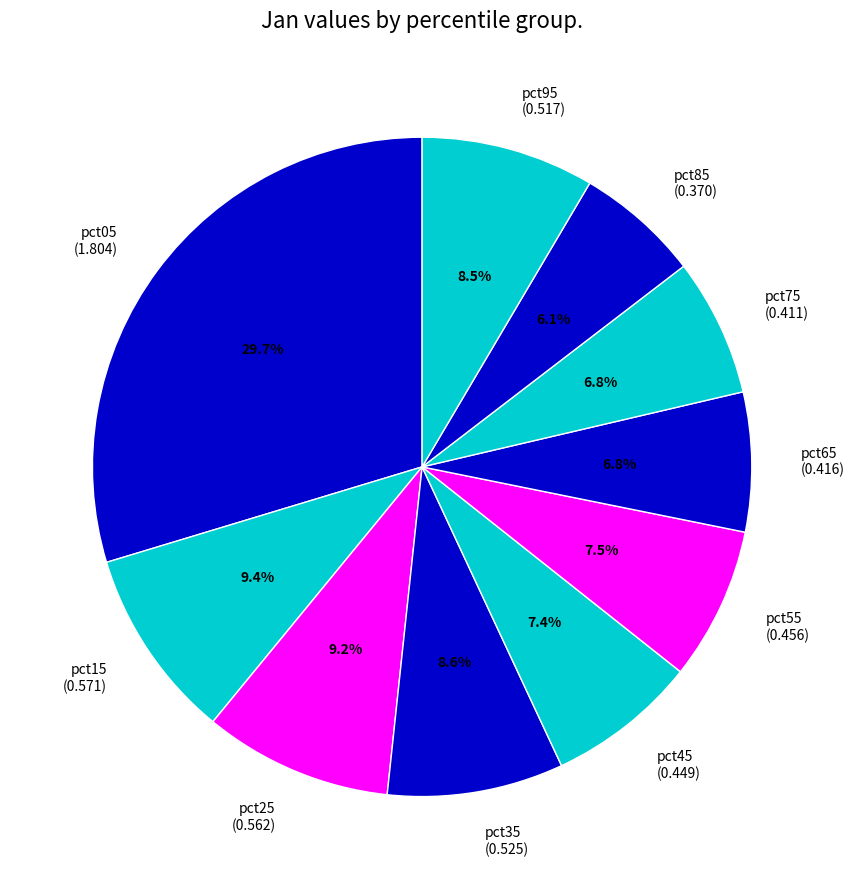

Does pct15 (0.571) account for over 50% of the chart?

No